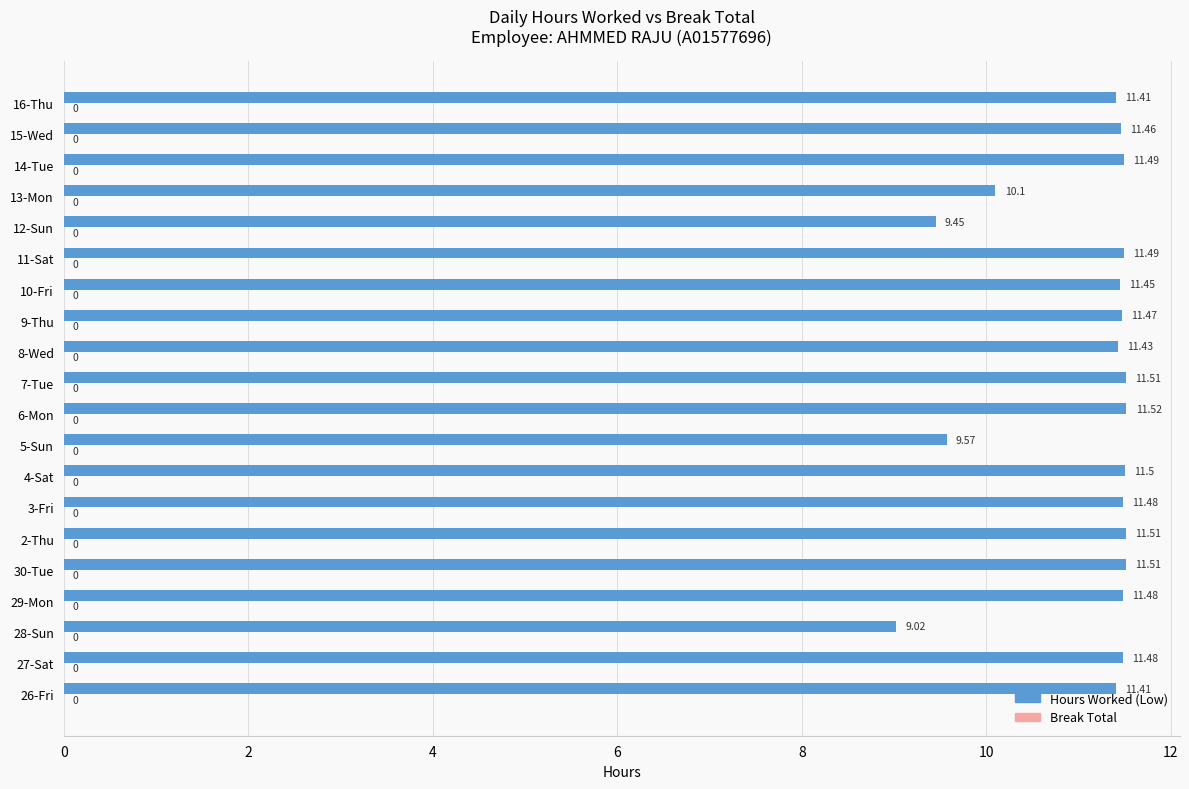

Approximately how many times larger is the value at 5-Sun compared to 28-Sun?

1.1